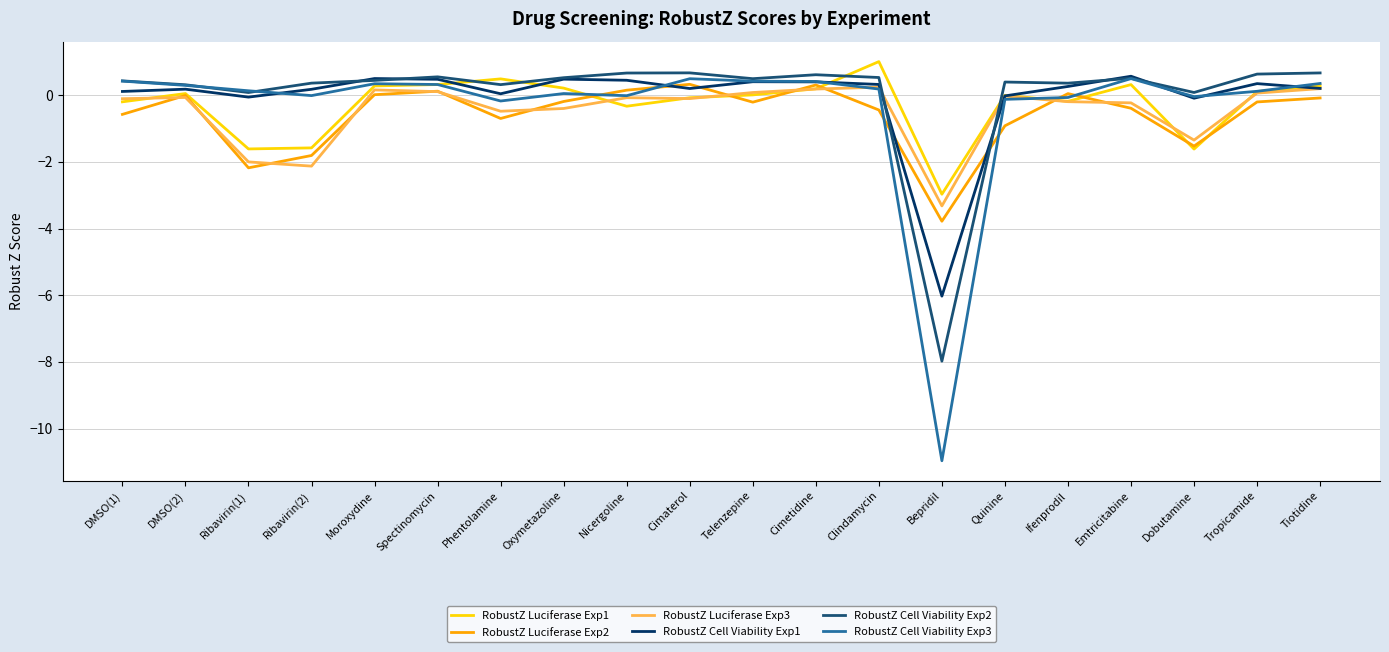

Is this an area chart (filled region under the line)?

No